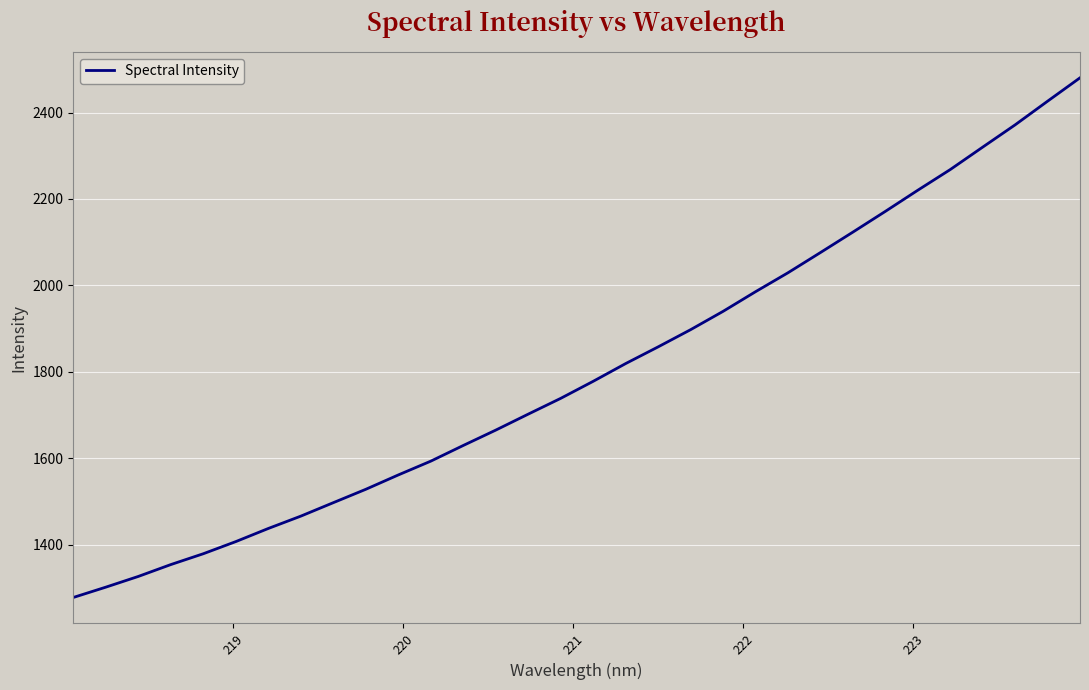

What is the minimum value shown in the chart?

1278.3